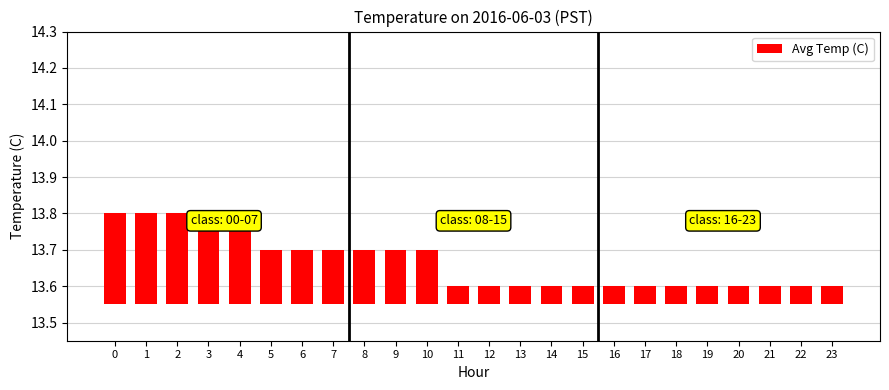

How many bars are there in total?

24